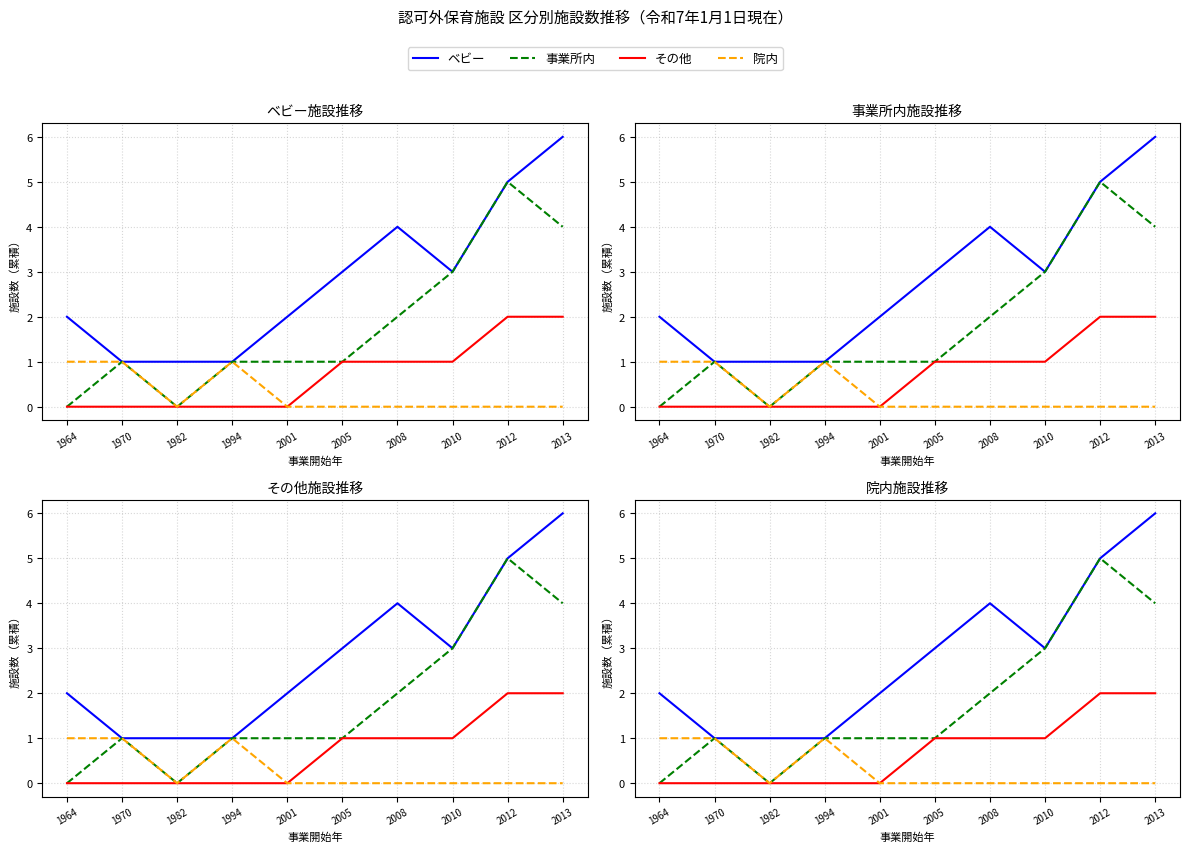

The value of ベビー at 1964 is 2. True or false?

True